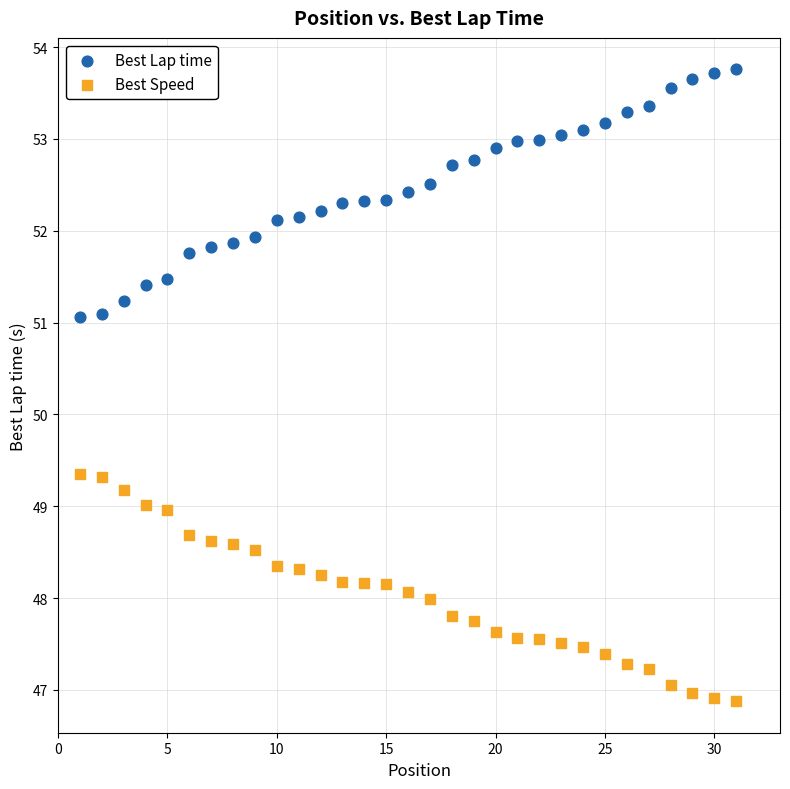

Which series contains the highest Y value?

Best Lap time